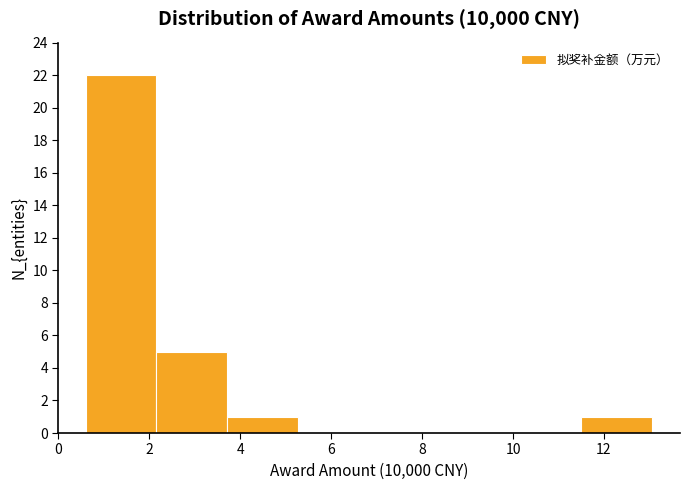

Reading left to right, transcribe this chart: for each bar, give the range it covers on the x-axis and its height. Neither the bar edges nor the heights are printed on the chart, so give them approximately, as read against the axes.

0.6 to 2.2: 22
2.2 to 3.8: 5
3.8 to 5.2: 1
5.2 to 6.8: 0
6.8 to 8.4: 0
8.4 to 10.0: 0
10.0 to 11.4: 0
11.4 to 13.0: 1